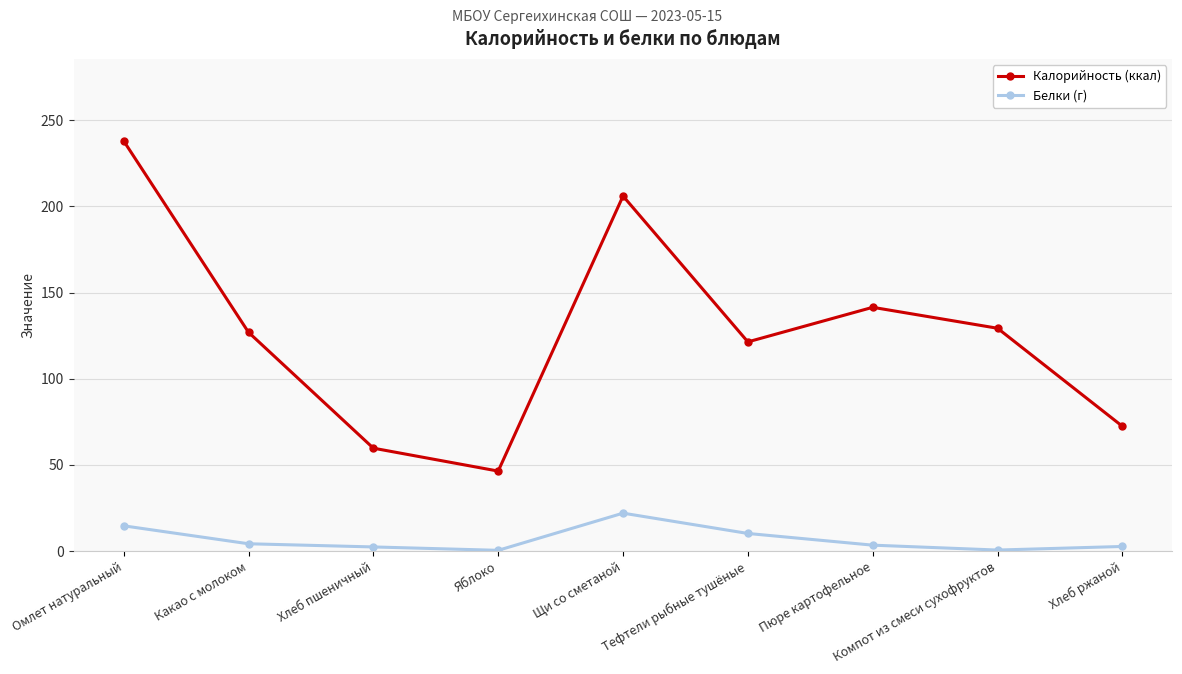

The Калорийность (ккал) series shows 346.5 at Щи со сметаной. True or false?

False